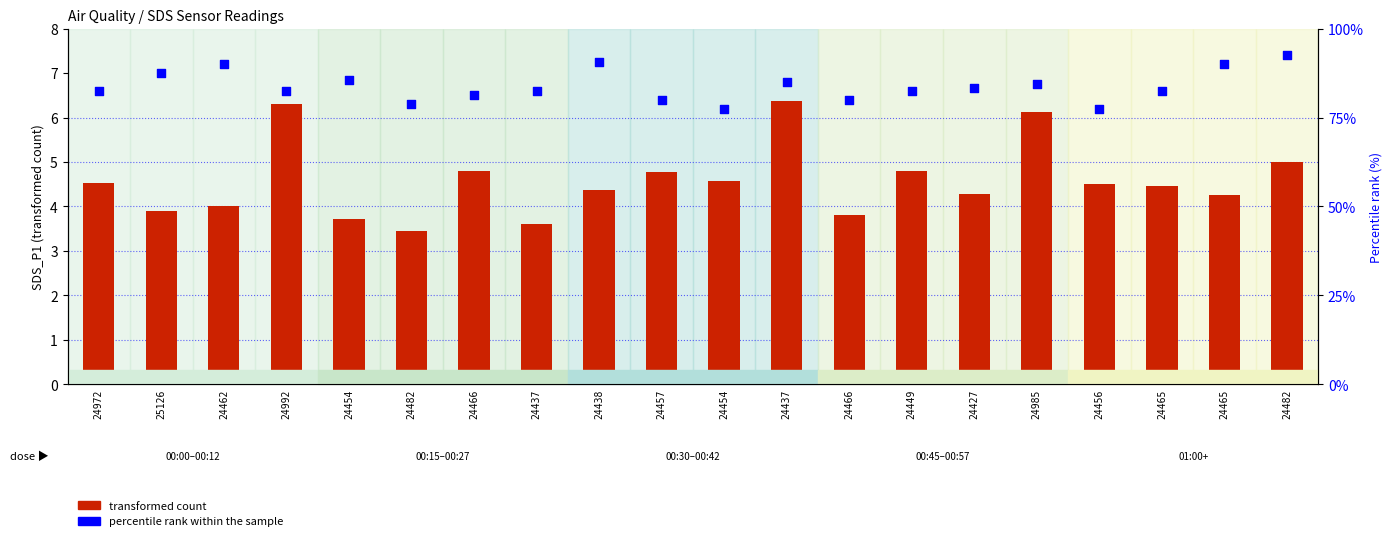

What is the total value across all series at 24437?

86.1